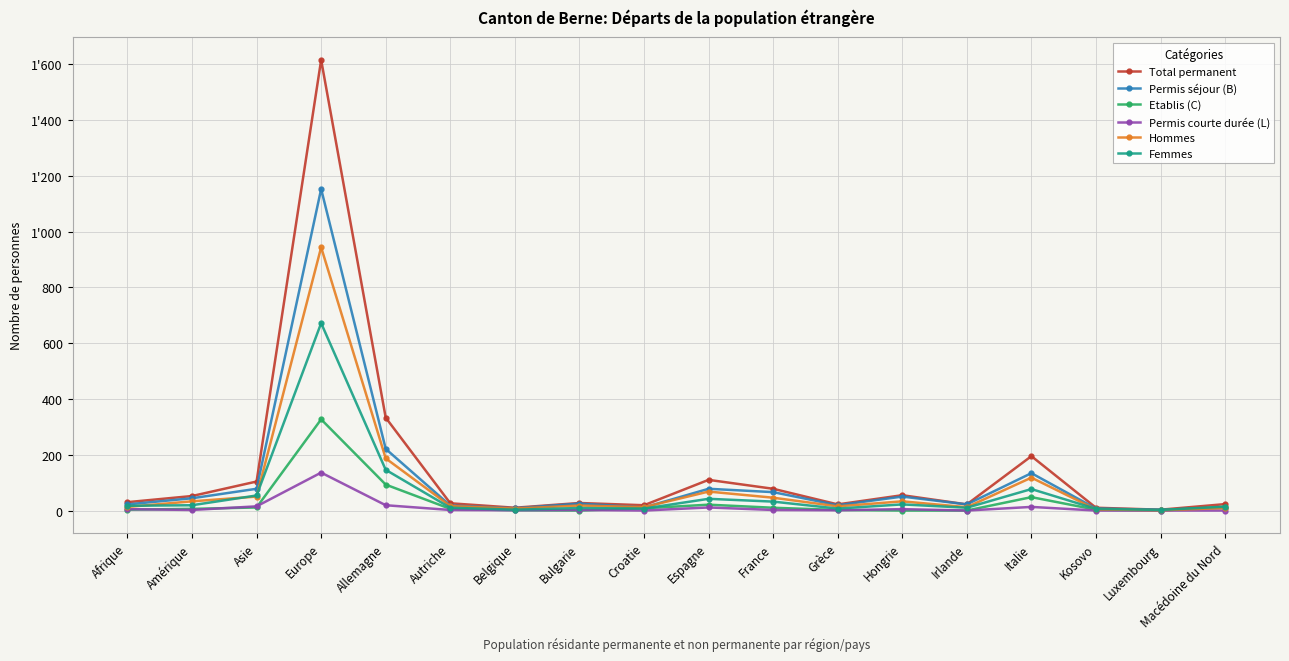

True or false: Hommes and Total permanent intersect in this chart.

False